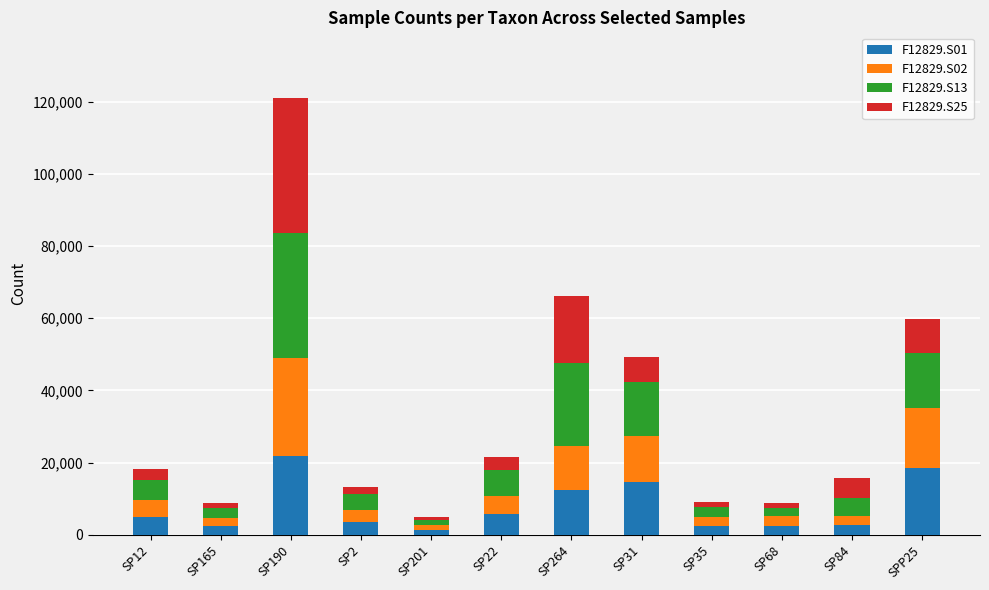

How many categories are shown in the chart?

12